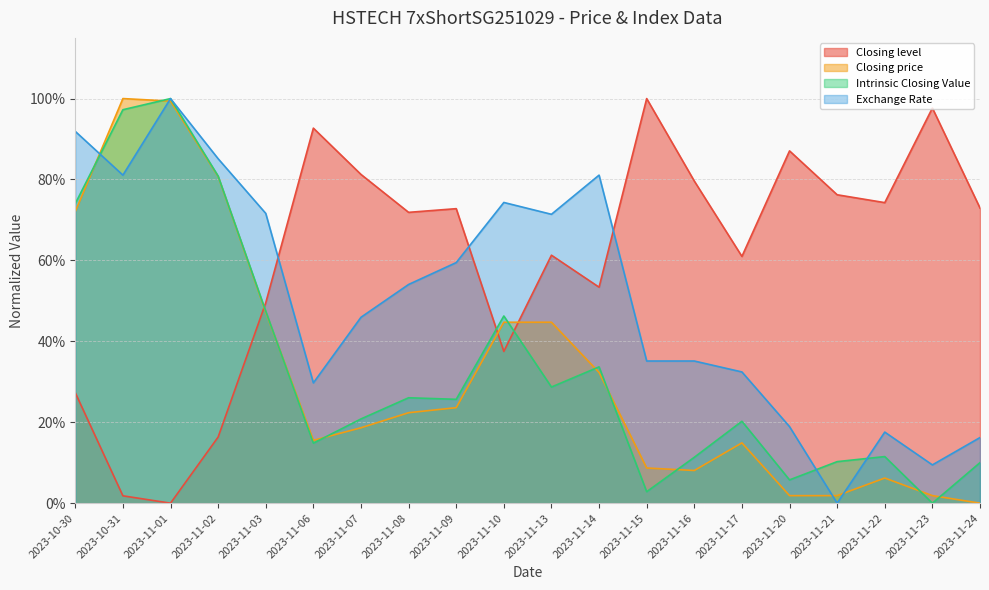

True or false: Closing price has a value of 0.2 at 2023-11-09.

True